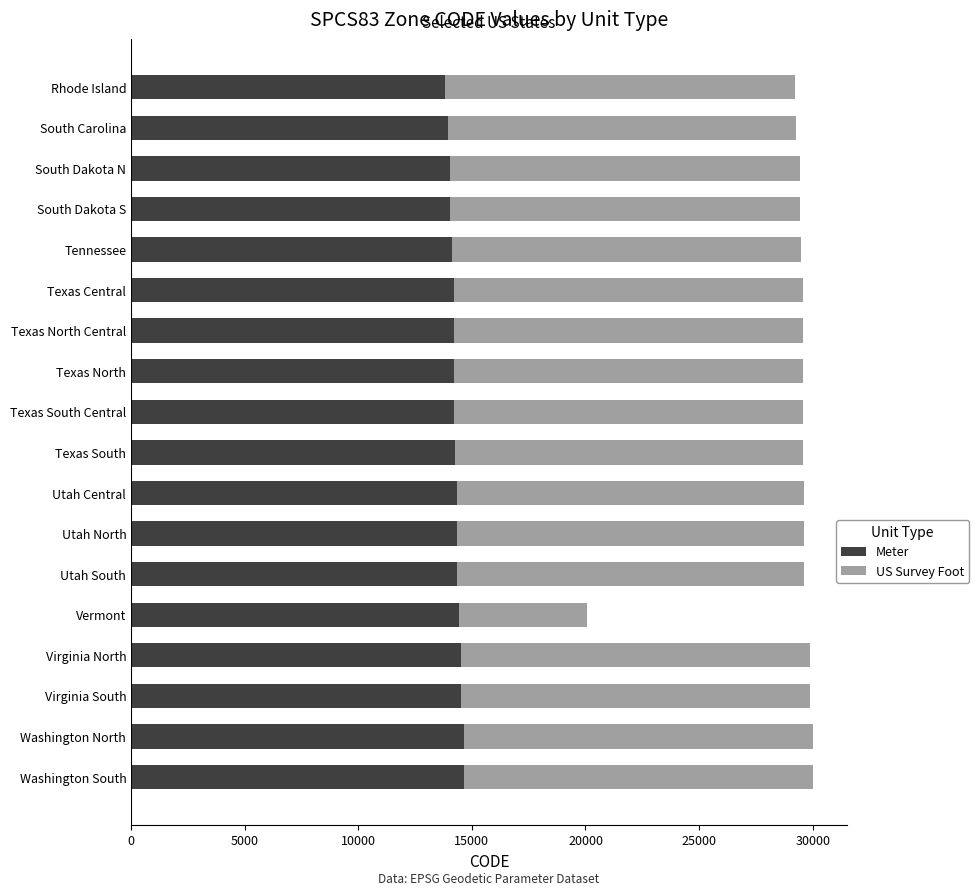

What is the highest value of the Meter series?

14632